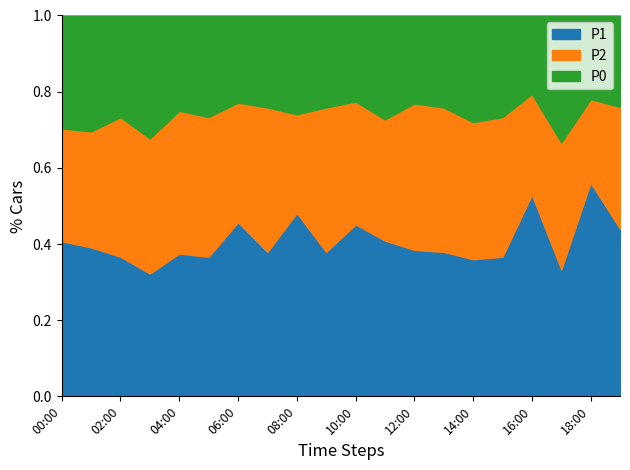

What is the sum of the P1 values at 16:00 and 04:00?

0.9